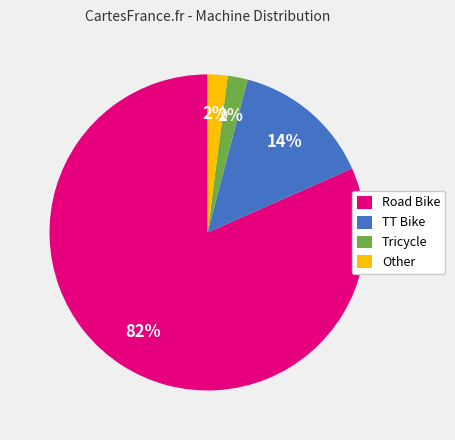

True or false: Road Bike accounts for 69% of the total.

False